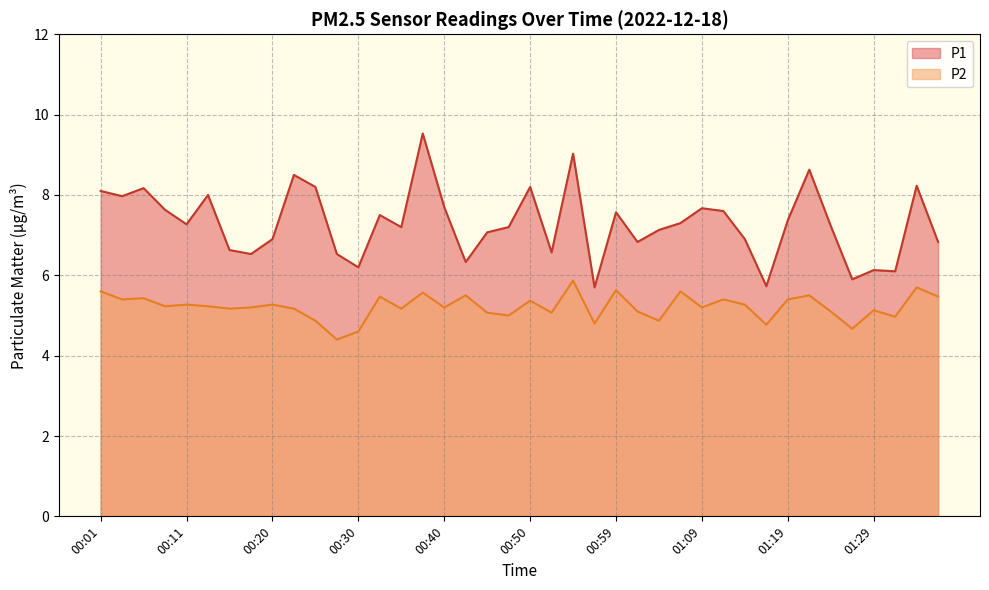

How many lines are shown in the chart?

2